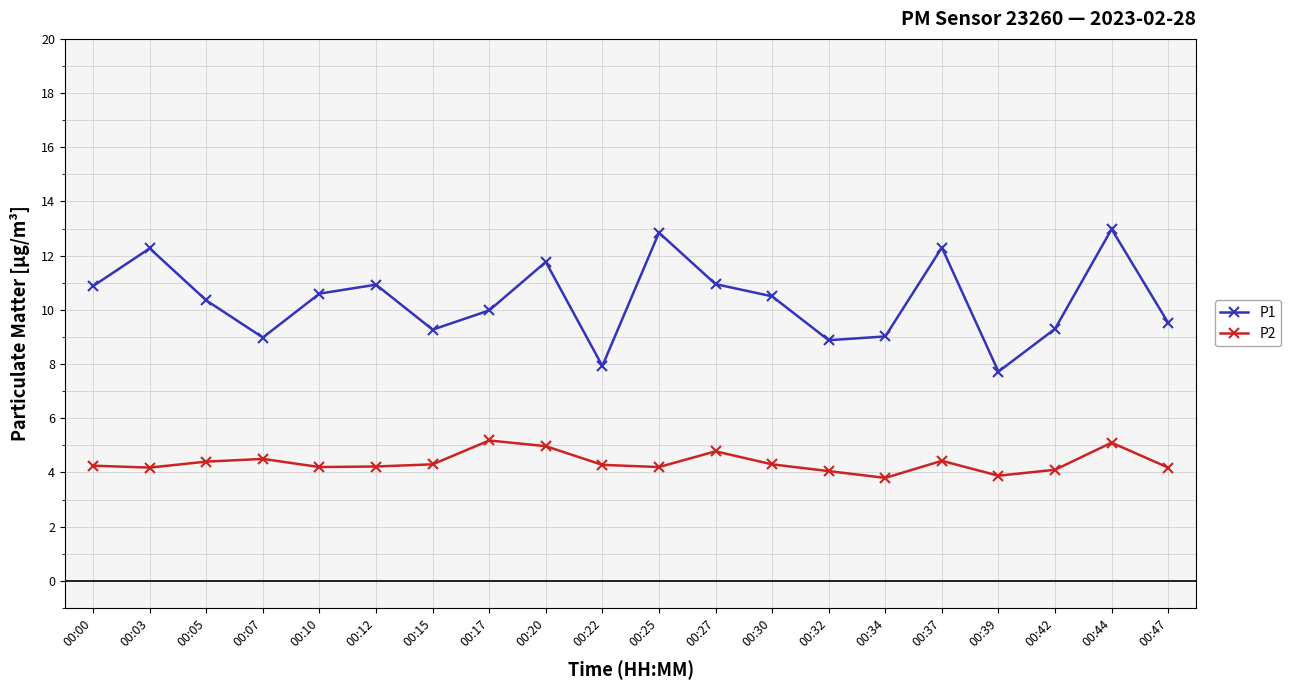

How many categories are shown in the chart?

20